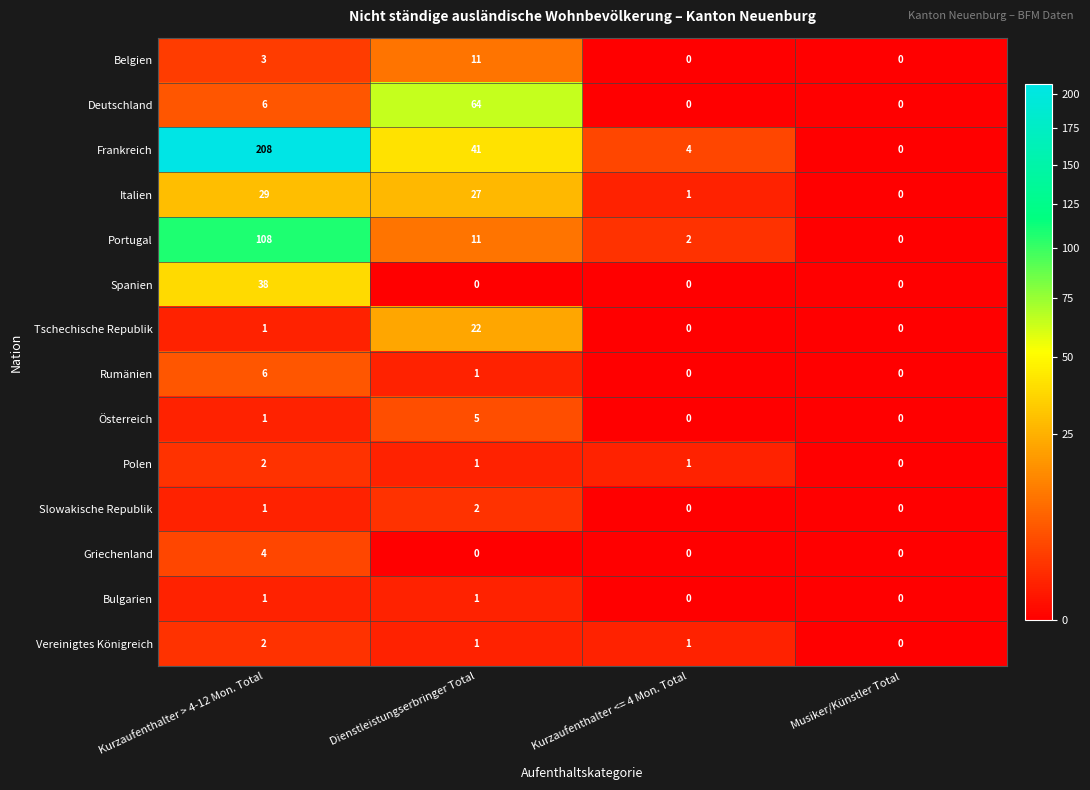

What is the total value across all series at Kurzaufenthalter > 4-12 Mon. Total?

410